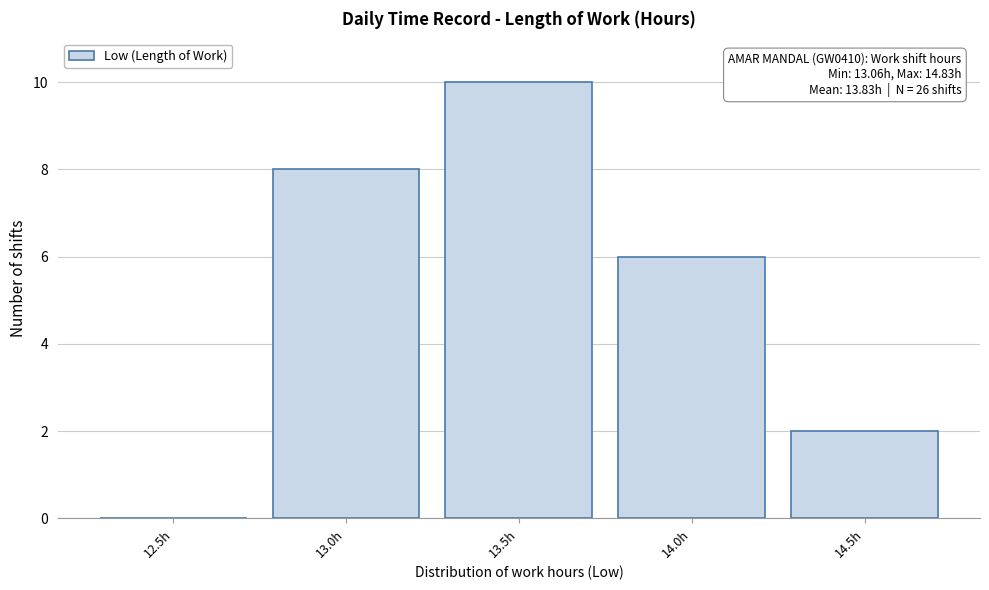

Reading right to left, transcribe all the data shown in this chart.

14.5h=2	14.0h=6	13.5h=10	13.0h=8	12.5h=0